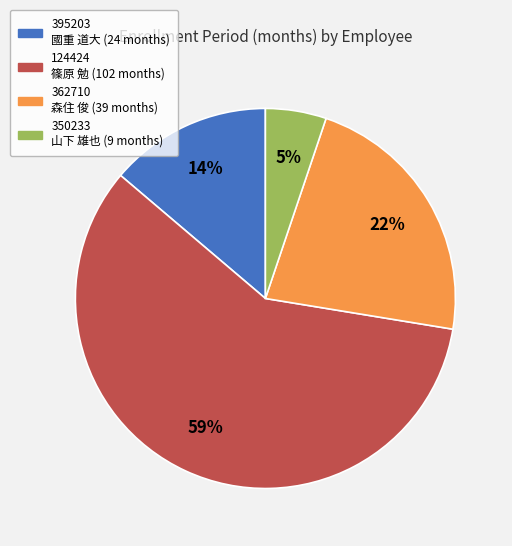

What is the largest slice in the pie chart?

124424 篠原 勉